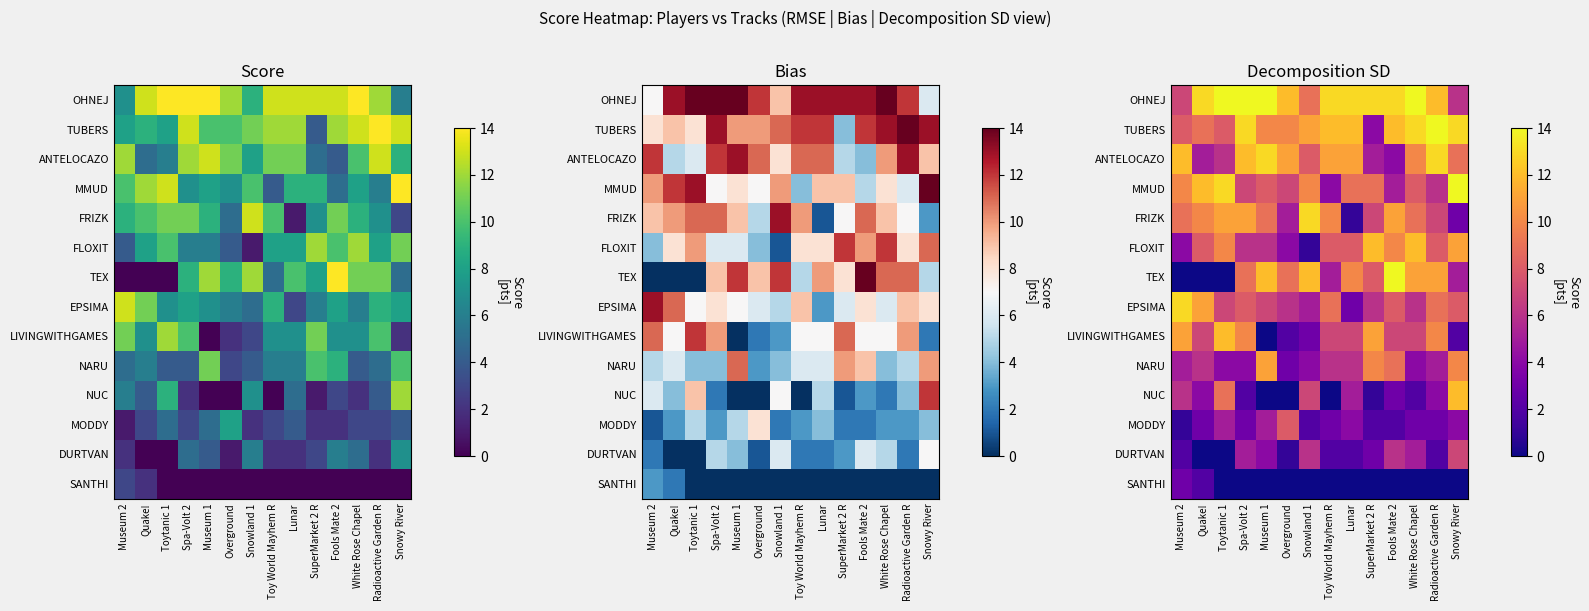

Which series has the largest range (max minus min)?

TEX